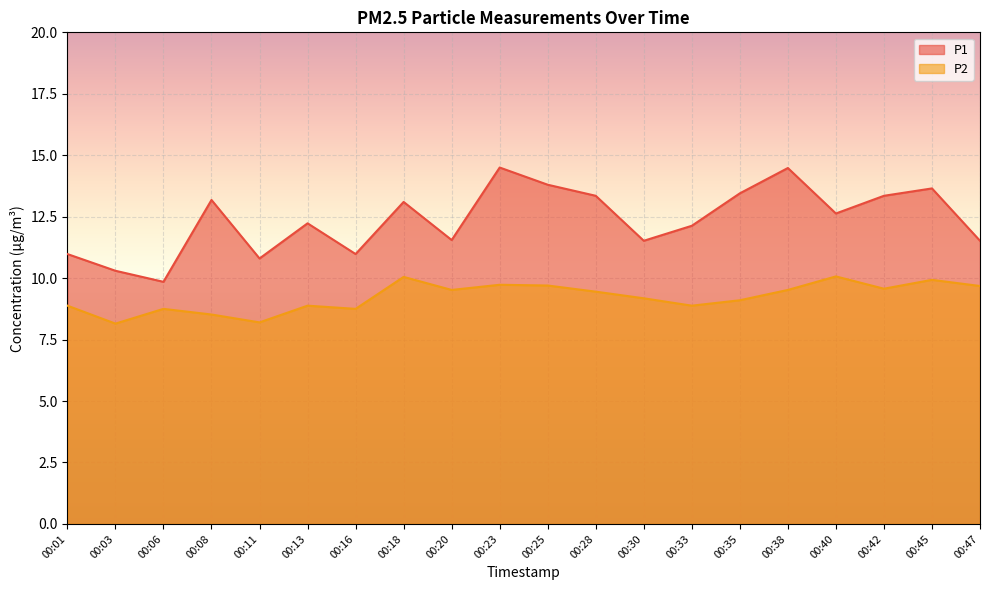

How many lines are shown in the chart?

2